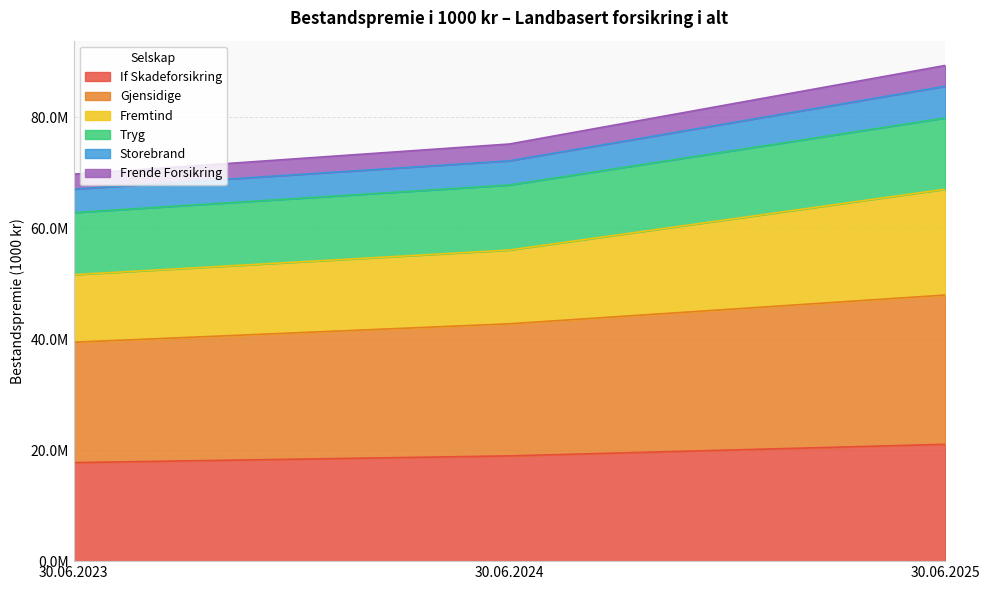

Does the chart display data point markers on the line(s)?

No